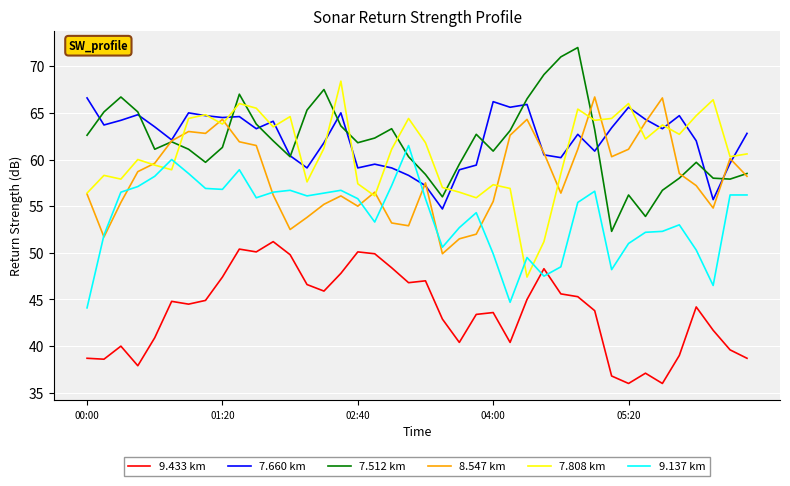

After their last crossing, which series has the higher values: 7.660 km or 9.137 km?

7.660 km